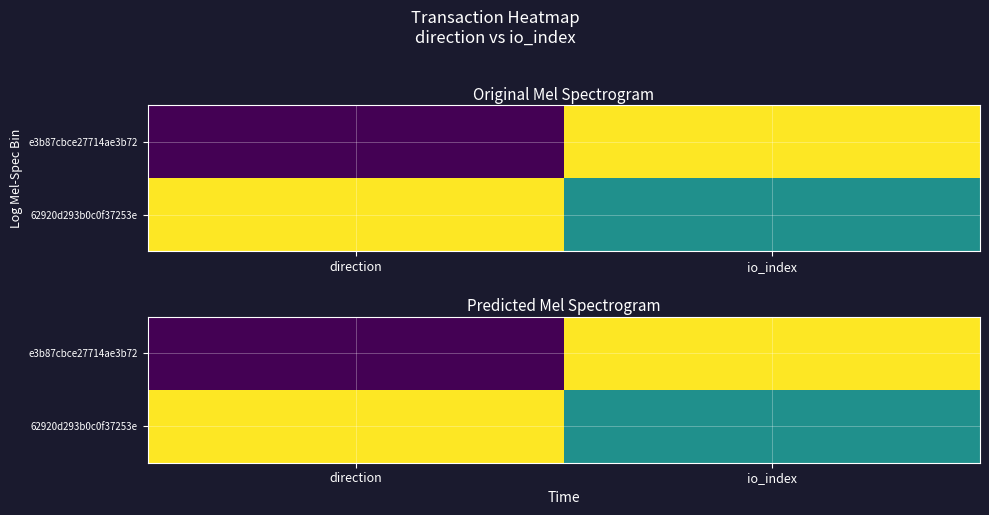

The value of 62920d293b0c0f37253e at io_index is 1. True or false?

False